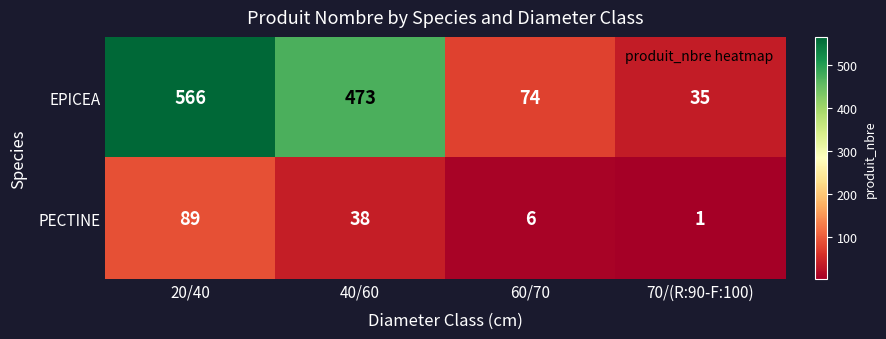

True or false: EPICEA has a value of 22 at 70/(R:90-F:100).

False